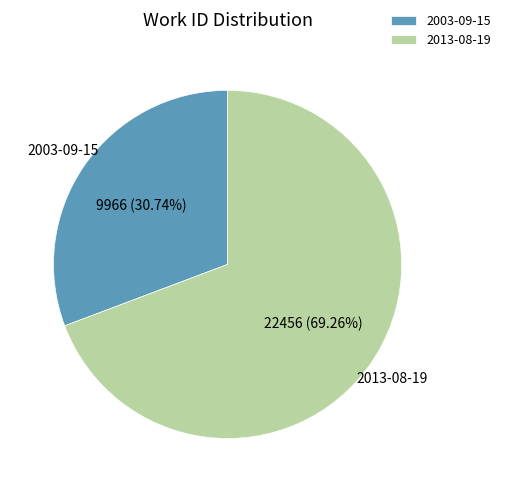

To the nearest percent, what is the average slice percentage?

50%